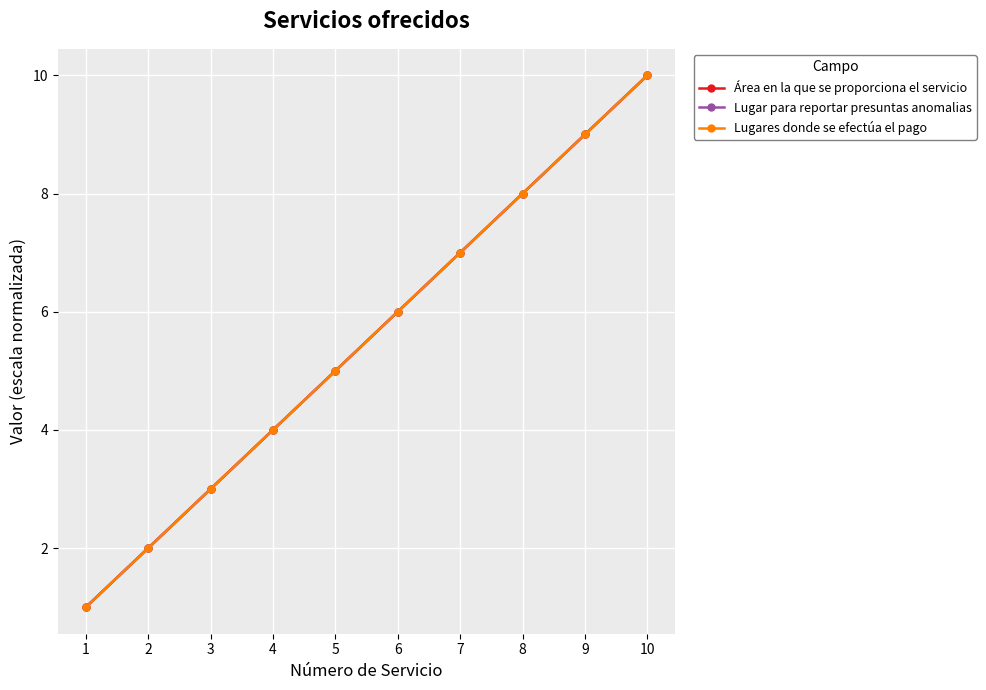

Does the chart have visible grid lines?

Yes